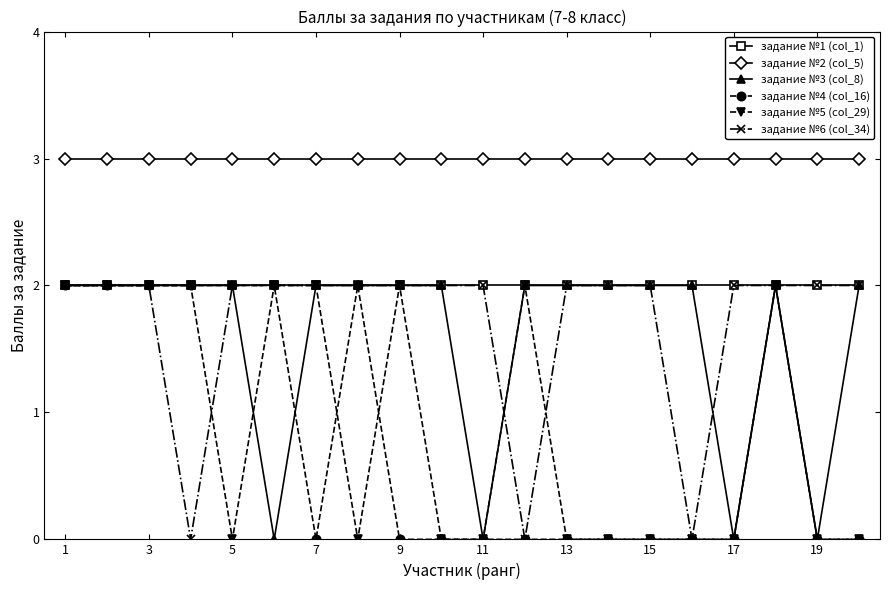

True or false: задание №4 (col_16) and задание №2 (col_5) cross at least once.

False